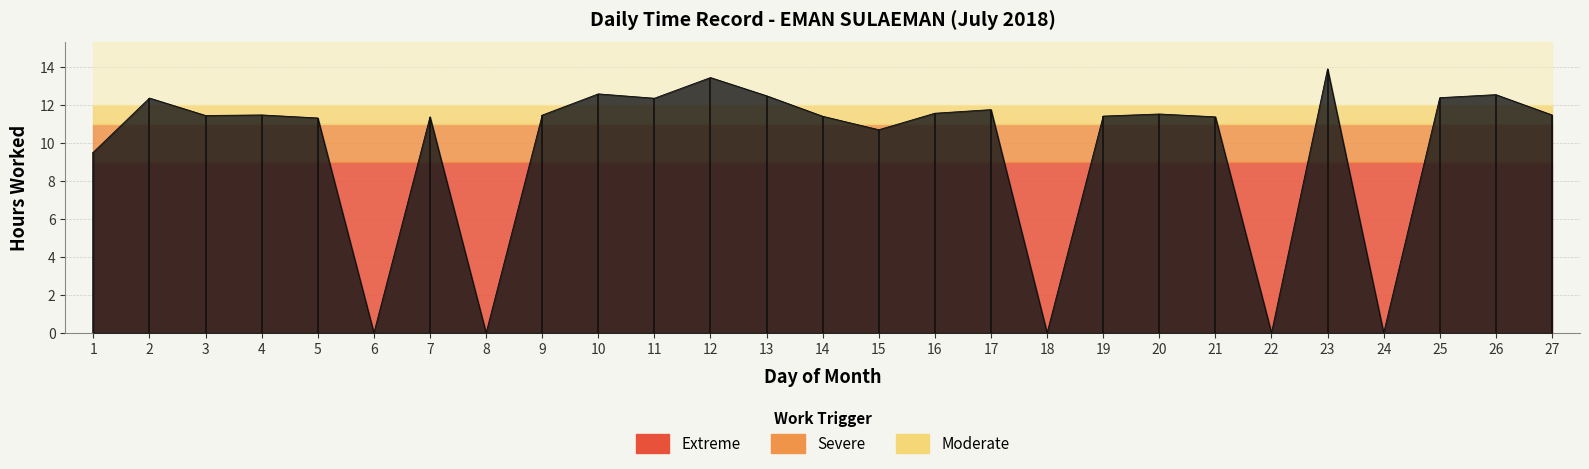

The chart shows a value of 12.6 at 10. True or false?

True